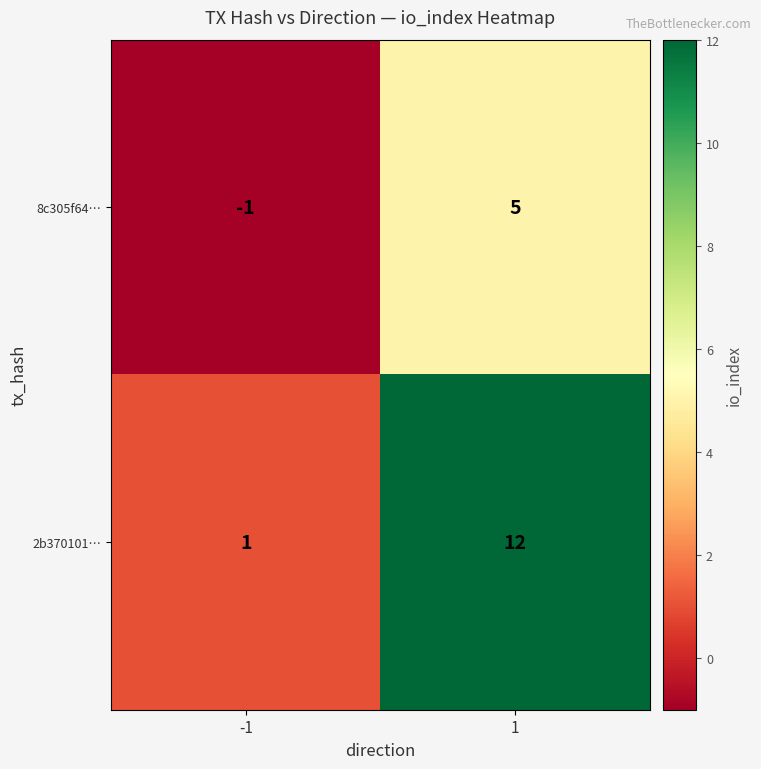

Rank the series by their average value, from lowest to highest.

8c305f64…, 2b370101…